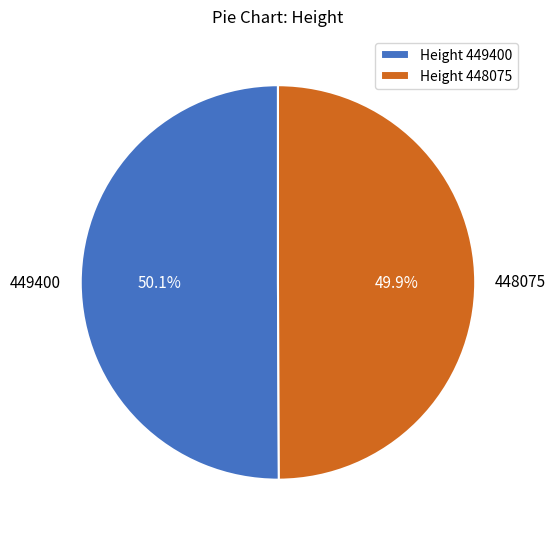

Is it true that 448075 is 35% of the pie?

False